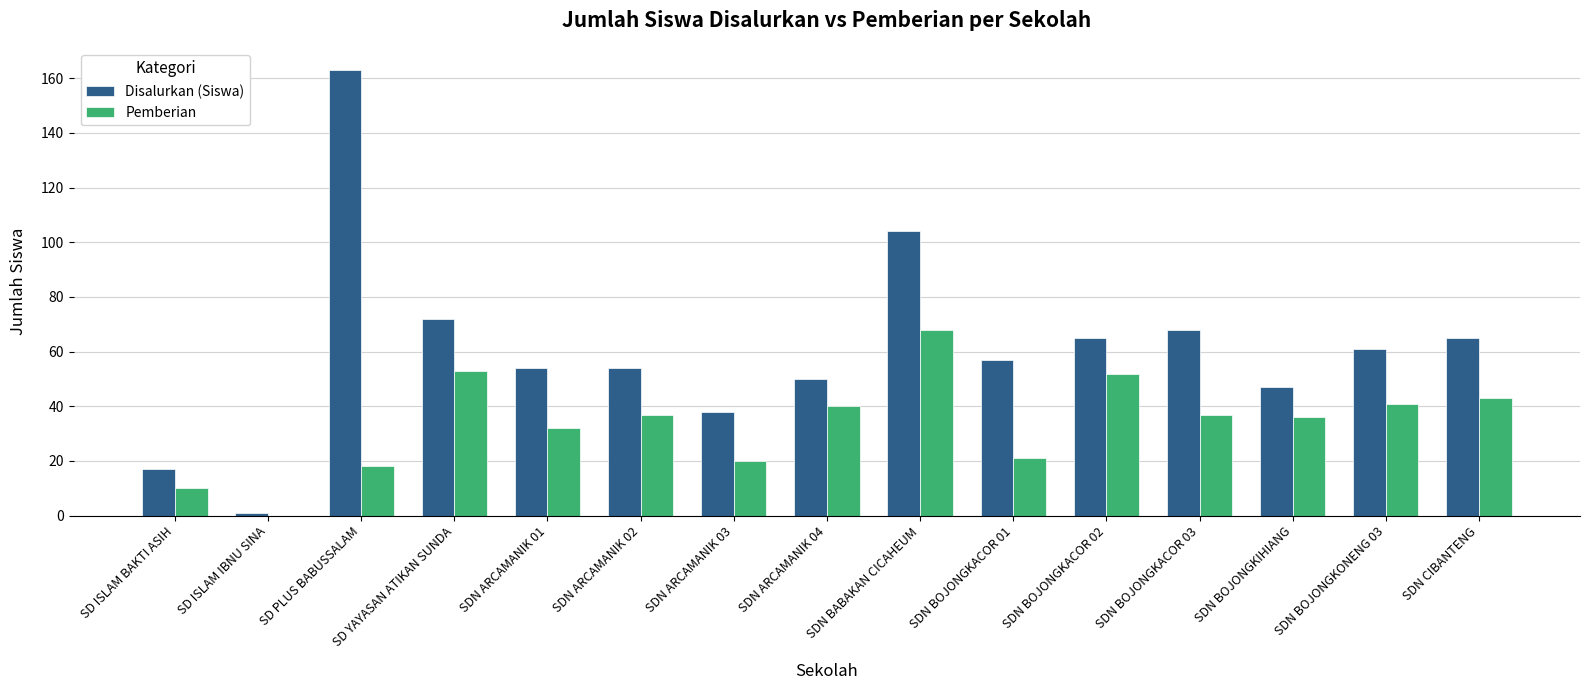

What is the total value across all series at SDN ARCAMANIK 04?

90